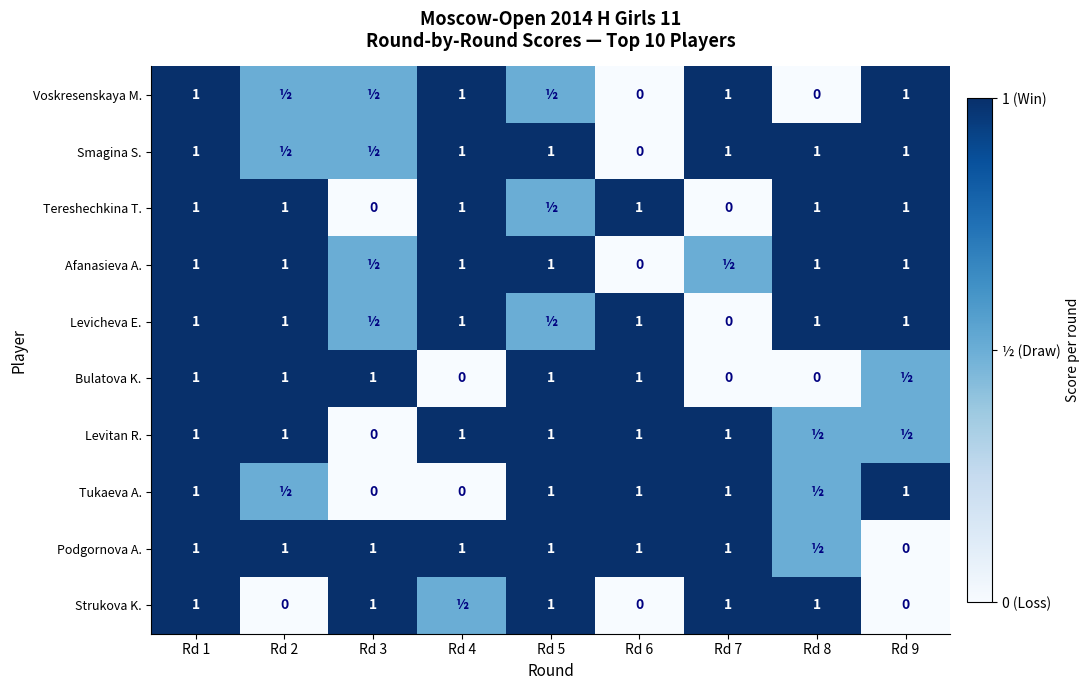

What is the sum of the Bulatova K. values at Rd 1 and Rd 4?

1.0